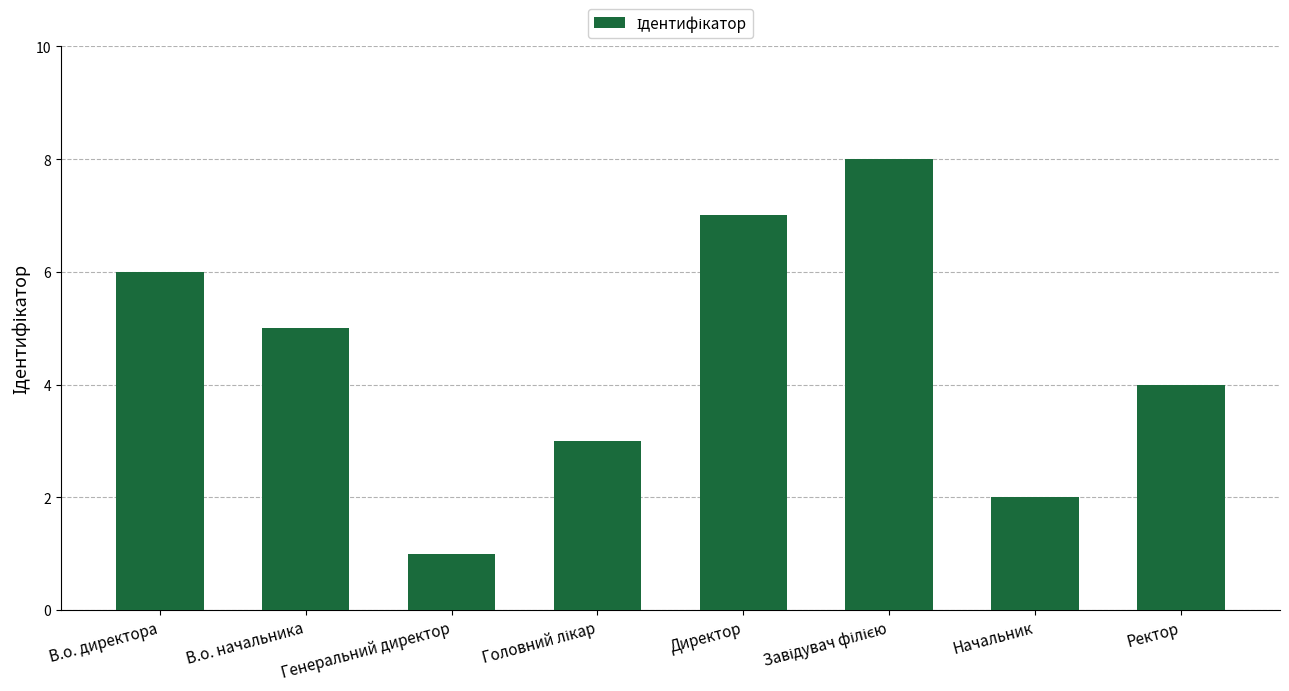

At which label is the value closest to 4?

Ректор